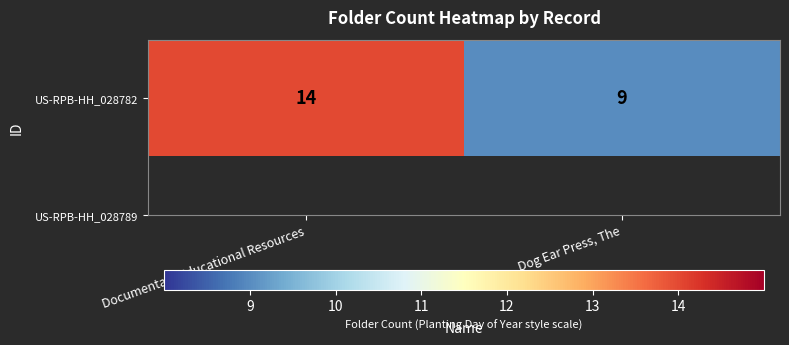

What is the difference between the maximum and minimum values?

5